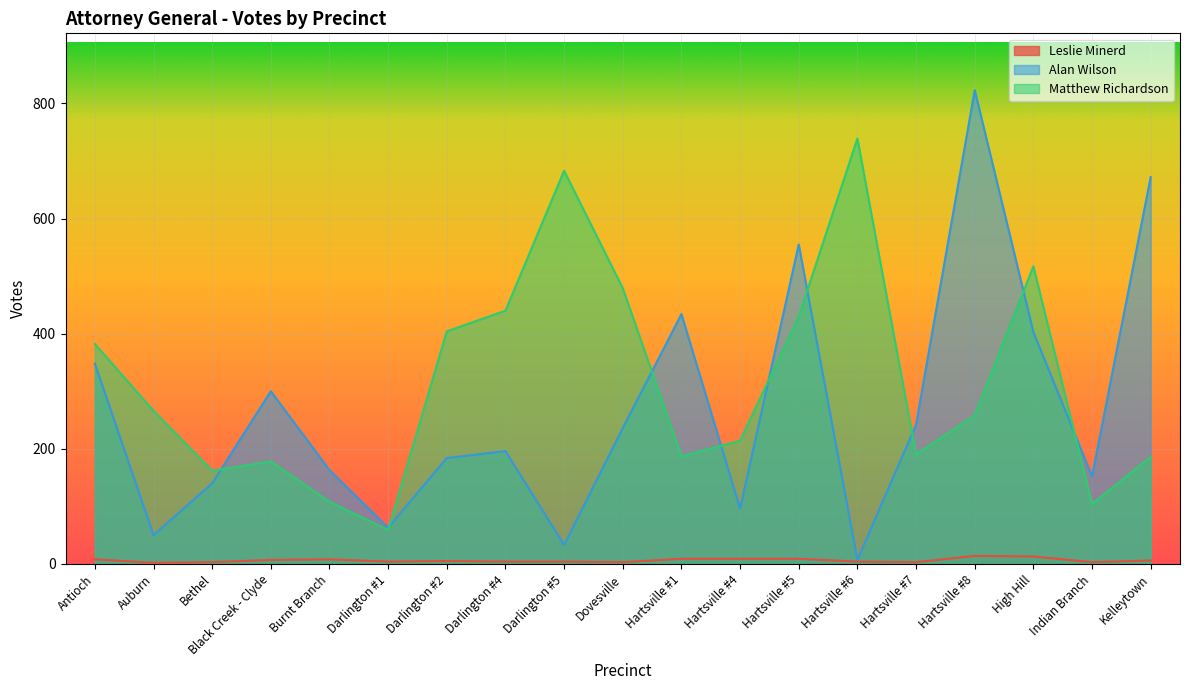

What is the maximum value for Leslie Minerd?

14